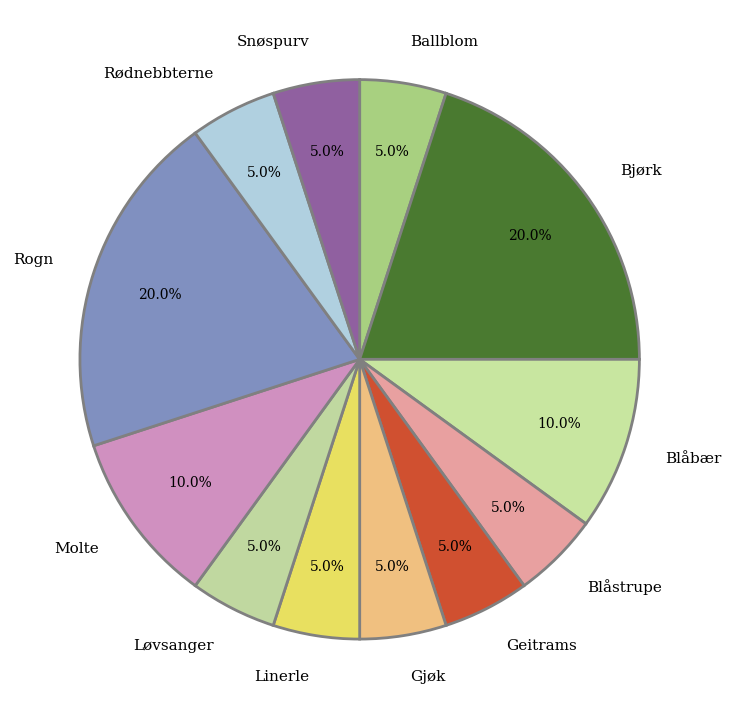

Does any single category account for the majority?

No